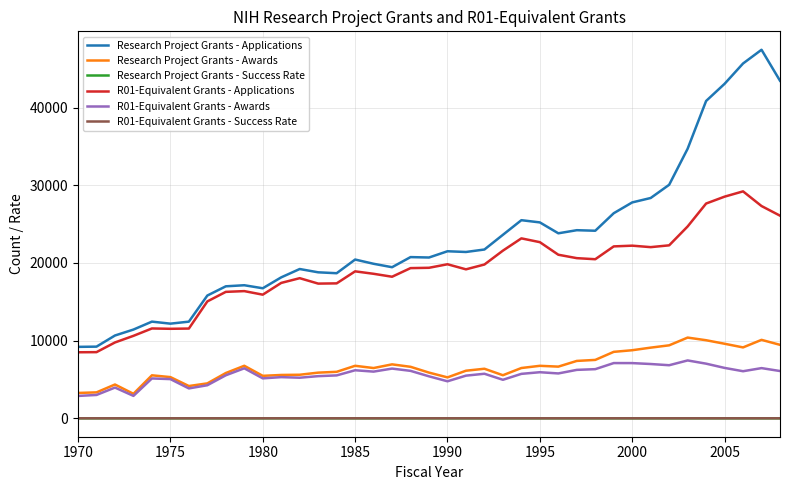

Which series has the widest spread of values?

Research Project Grants - Applications